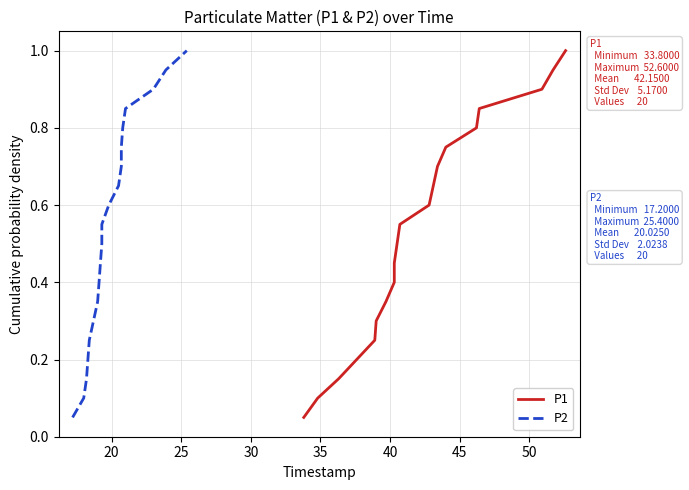

What is the value of the P1 point at the 8th from the left?

0.4